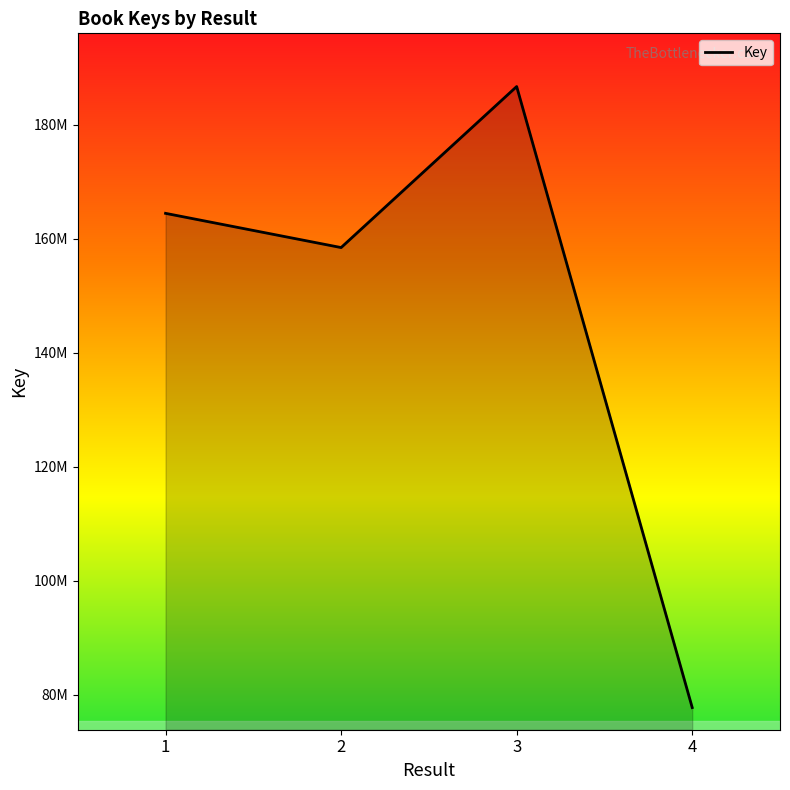

What is the difference between the values at 2 and 4?

80694188